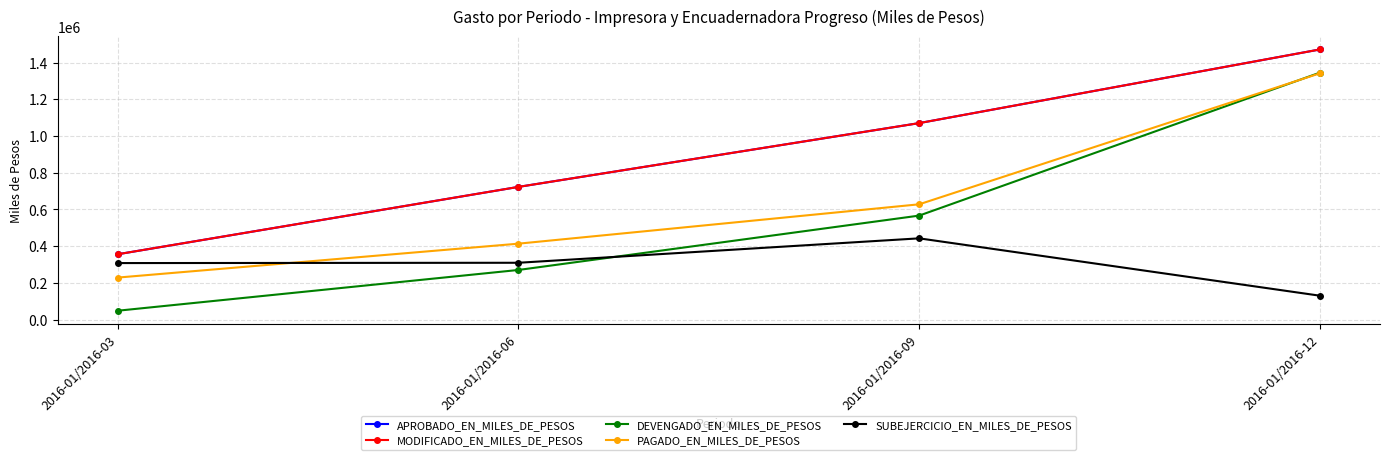

Which series has the largest total across all categories?

APROBADO_EN_MILES_DE_PESOS